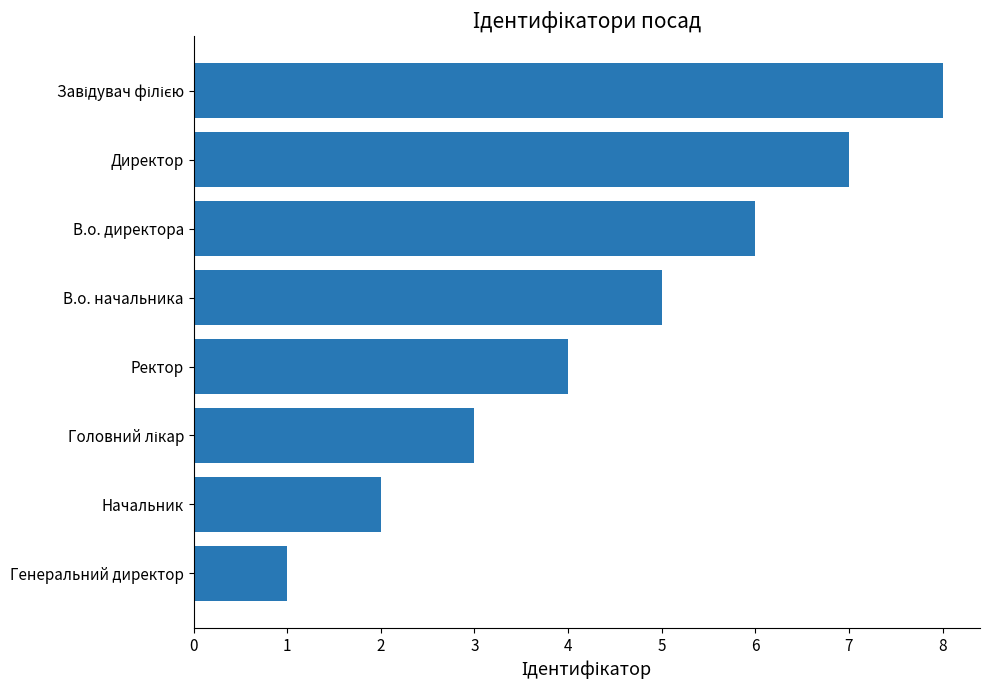

What is the sum of all values?

36